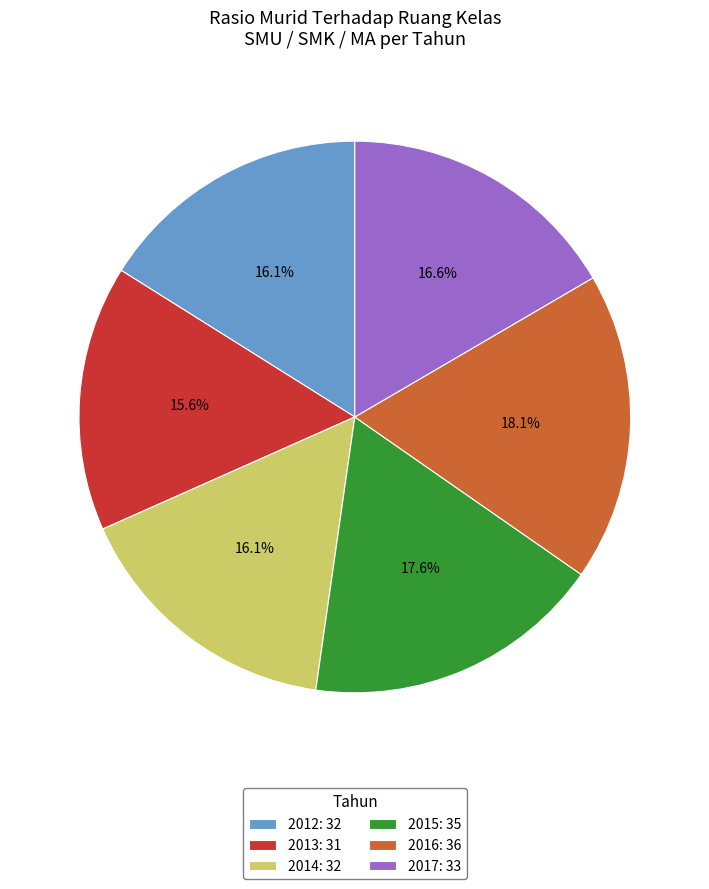

Which slice is the smallest?

2013